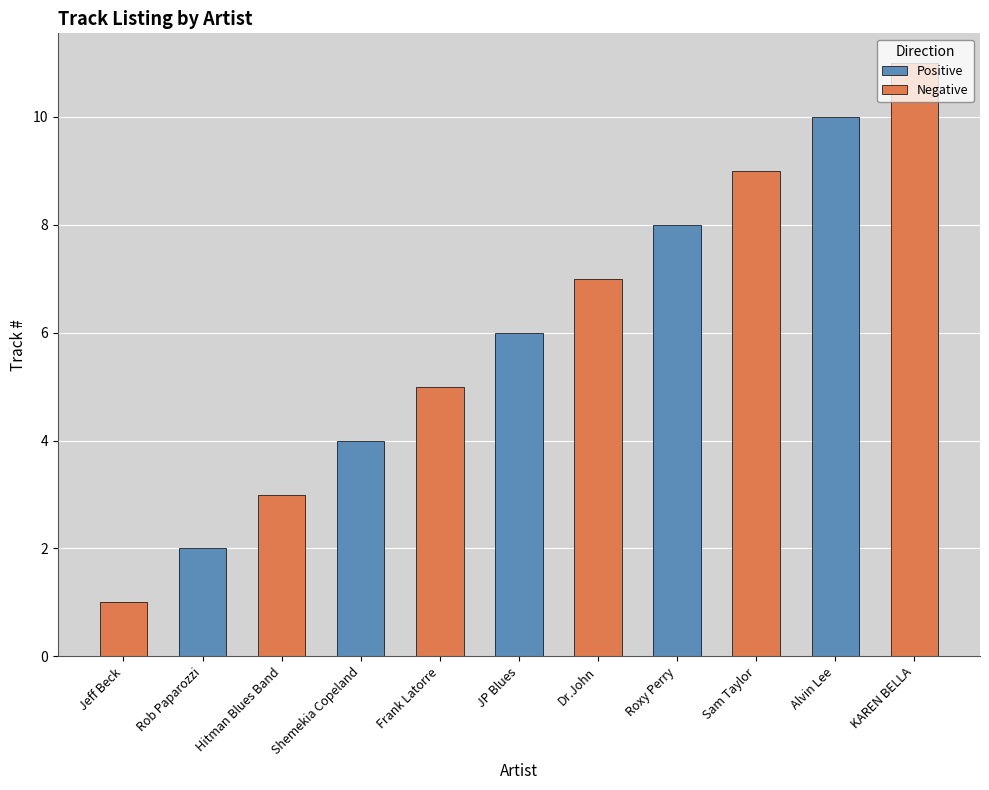

How many bars are there in total?

11